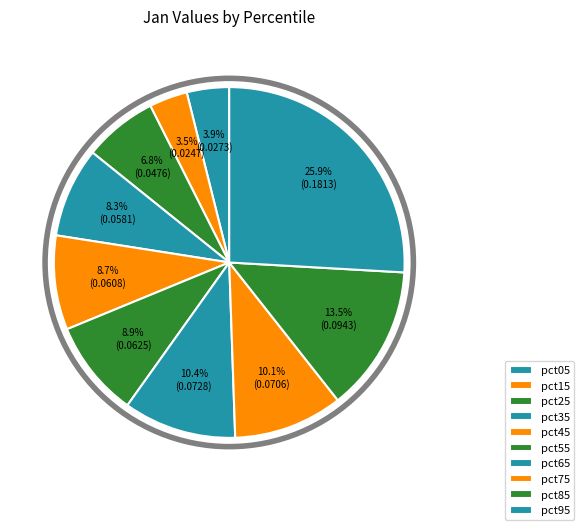

What is the total percentage of pct15 and pct75?

13.6%